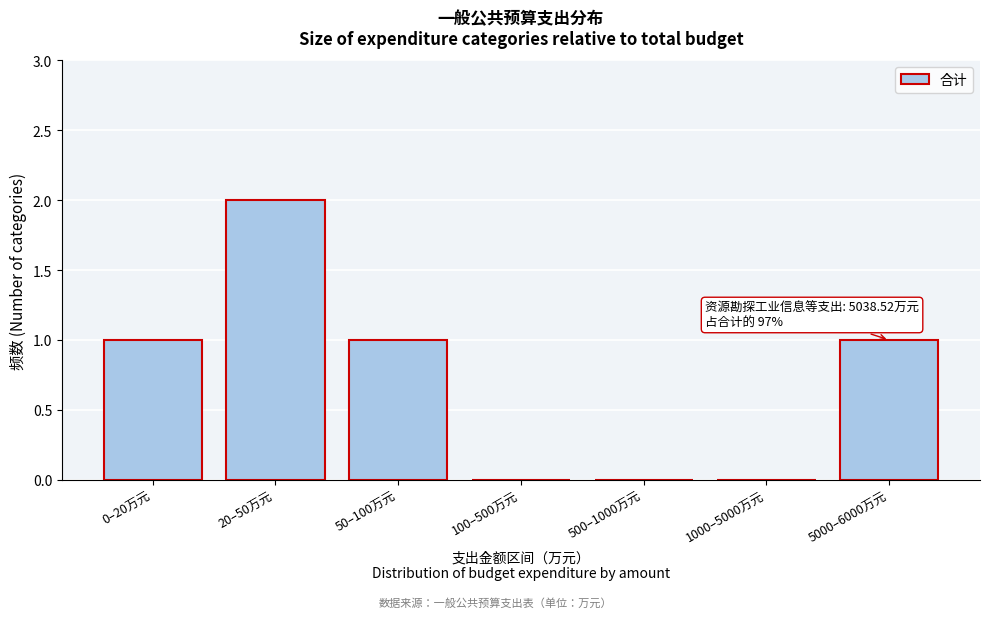

Reading left to right, what are all the values shown in this chart?

0–20万元=1	20–50万元=2	50–100万元=1	100–500万元=0	500–1000万元=0	1000–5000万元=0	5000–6000万元=1